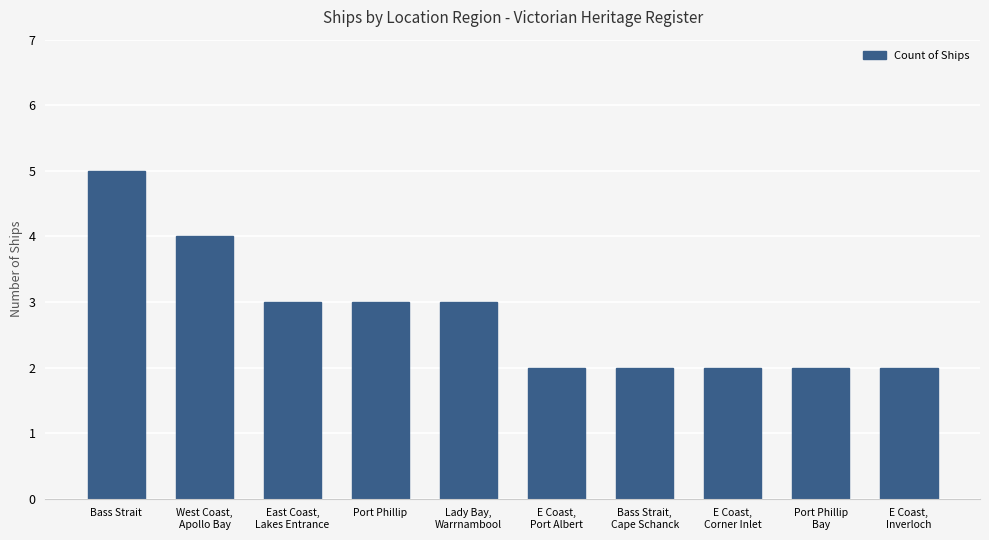

True or false: the data shows 3 at Lady Bay,
Warrnambool.

True